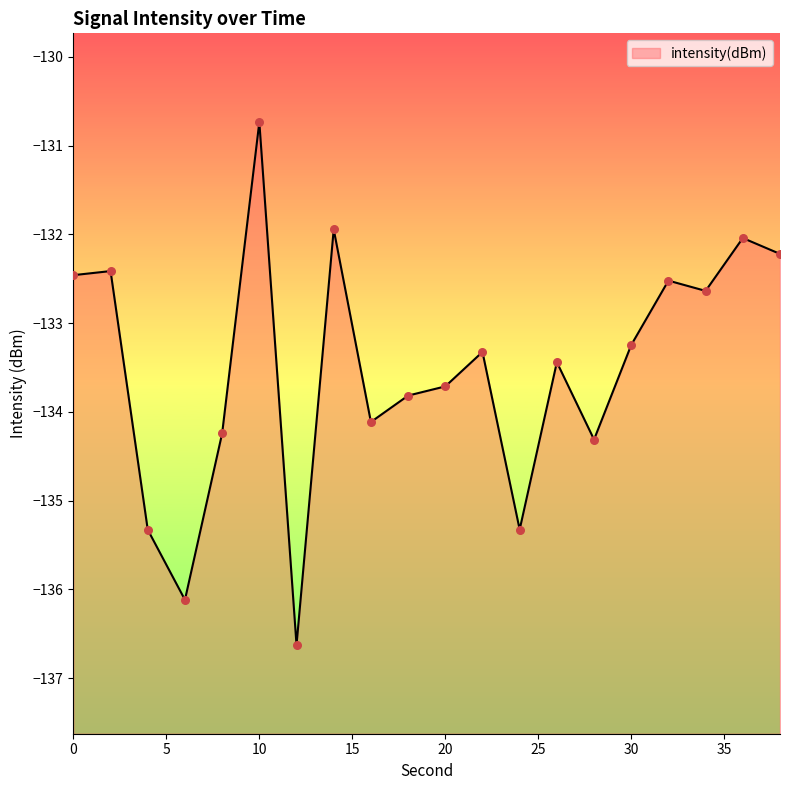

Which has a higher value, 30 or 22?

30